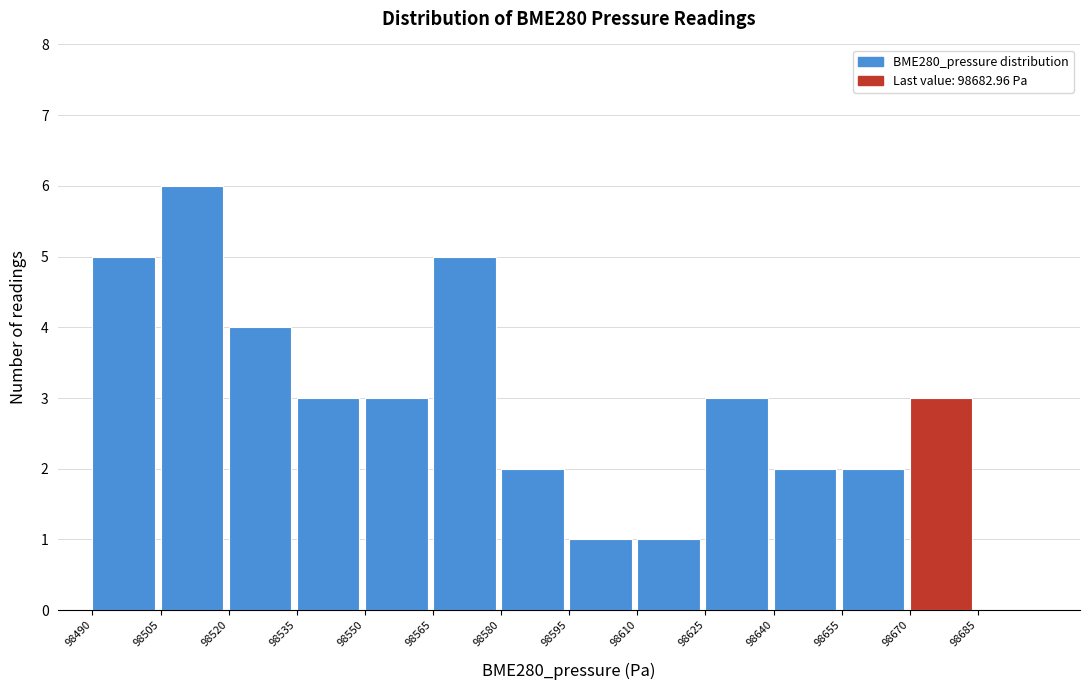

Which range on the x-axis has the tallest bar?

98505 to 98520